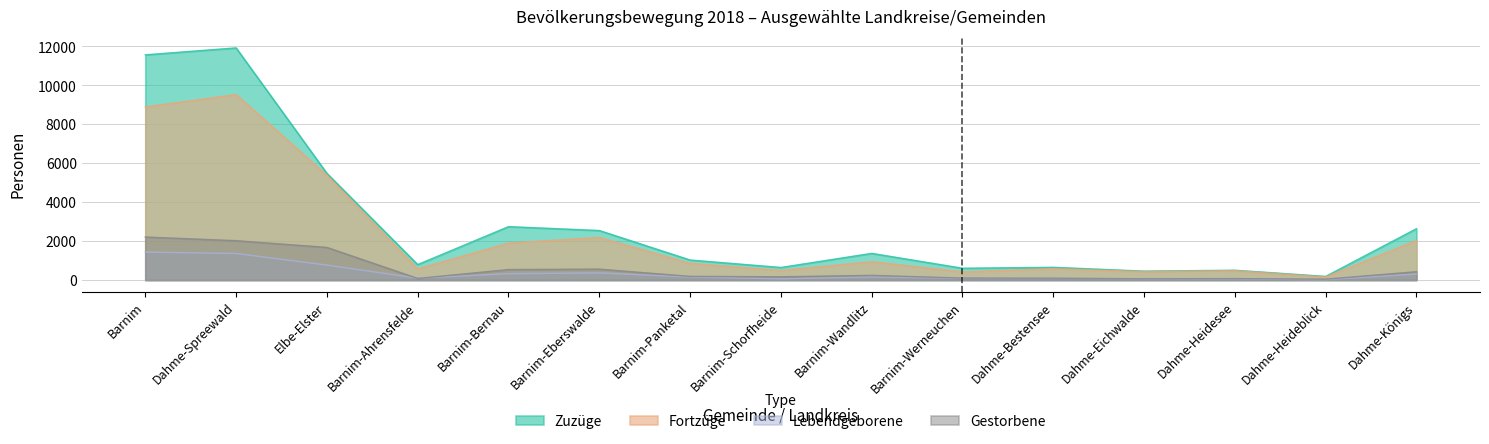

The value of Lebendgeborene at Barnim-Schorfheide is 61. True or false?

True